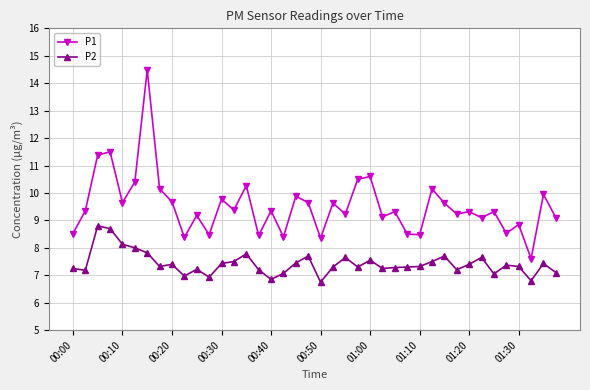

True or false: P1 has more than 1 points higher than both neighbors.

True